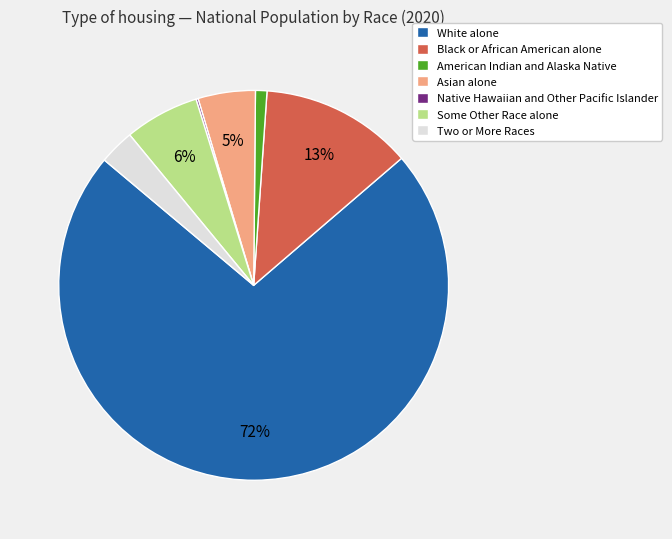

True or false: White alone accounts for 65% of the total.

False